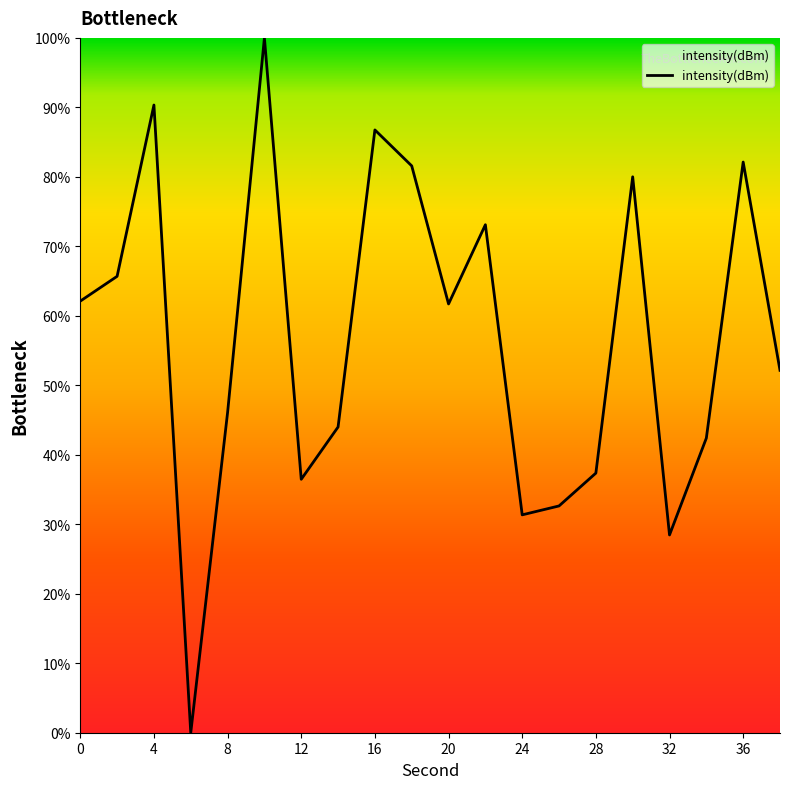

What is the difference between the maximum and minimum values?

100.0